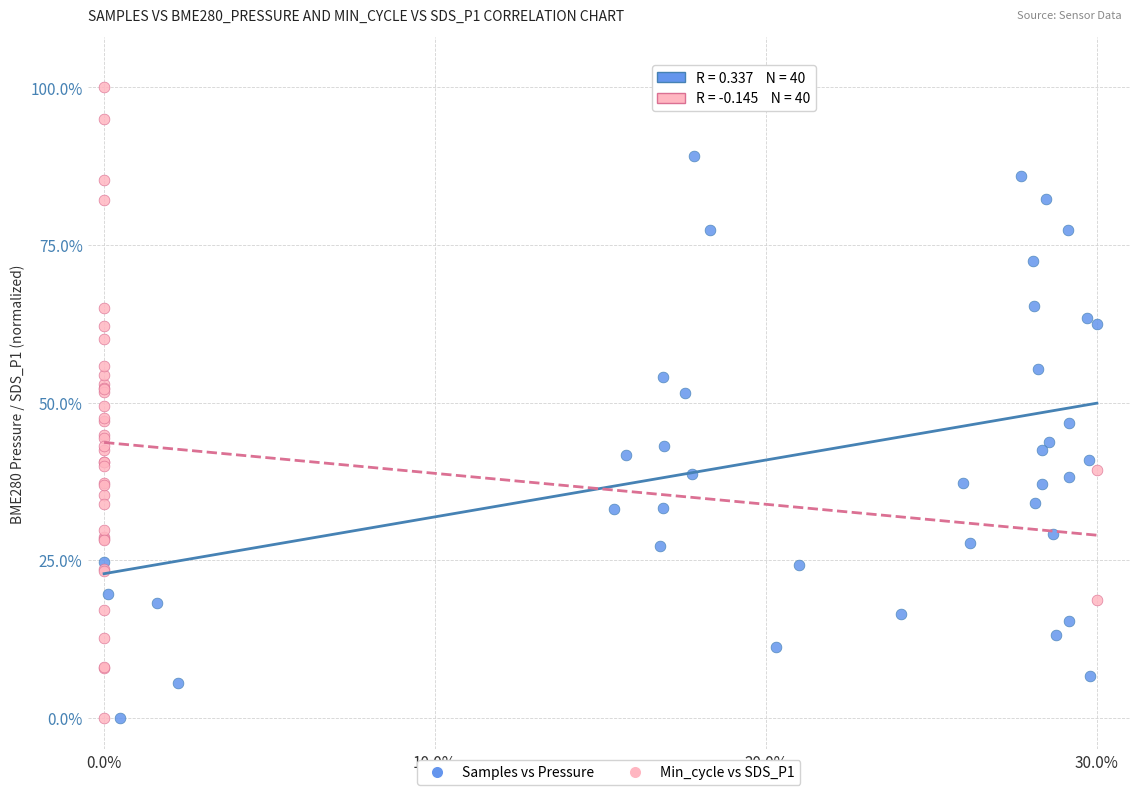

What are all the series names shown in the legend?

Samples vs Pressure, Min_cycle vs SDS_P1